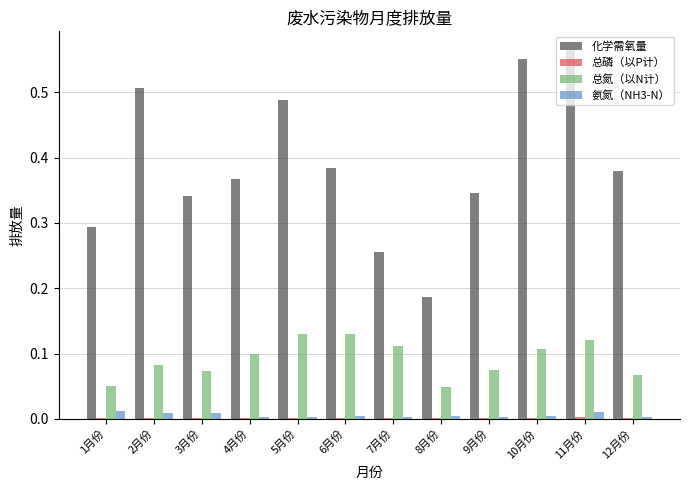

Which series changed the most between 6月份 and 11月份?

化学需氧量